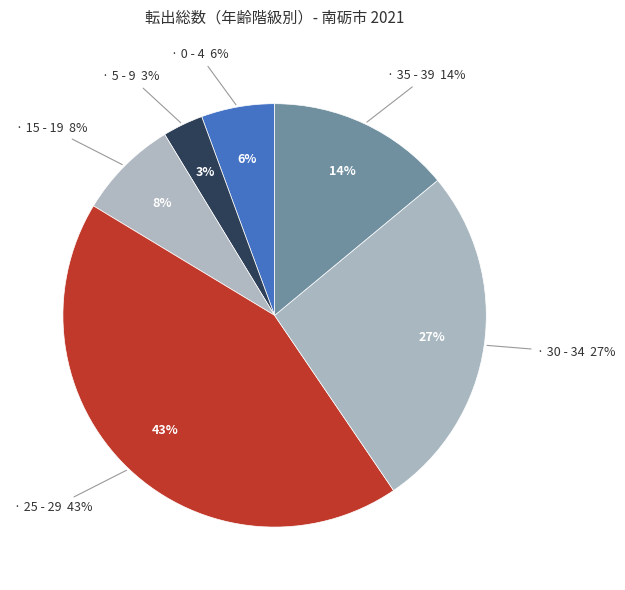

Is there a majority slice in this chart?

No